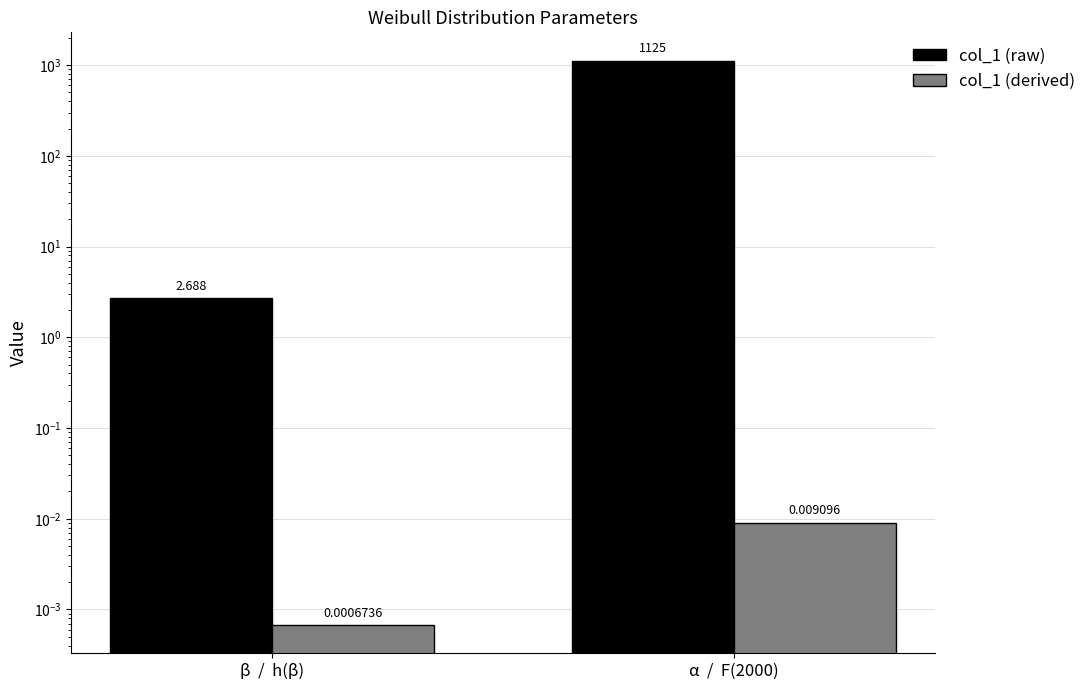

How many bars are there in each group?

2